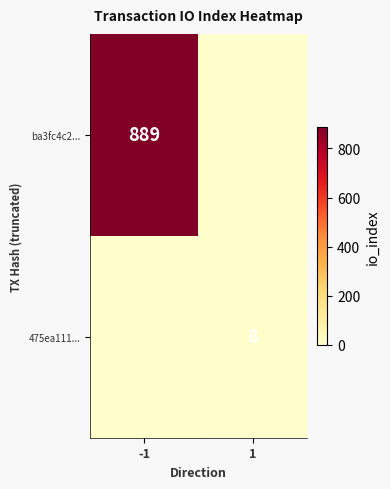

The value of ba3fc4c2... at -1 is 537. True or false?

False